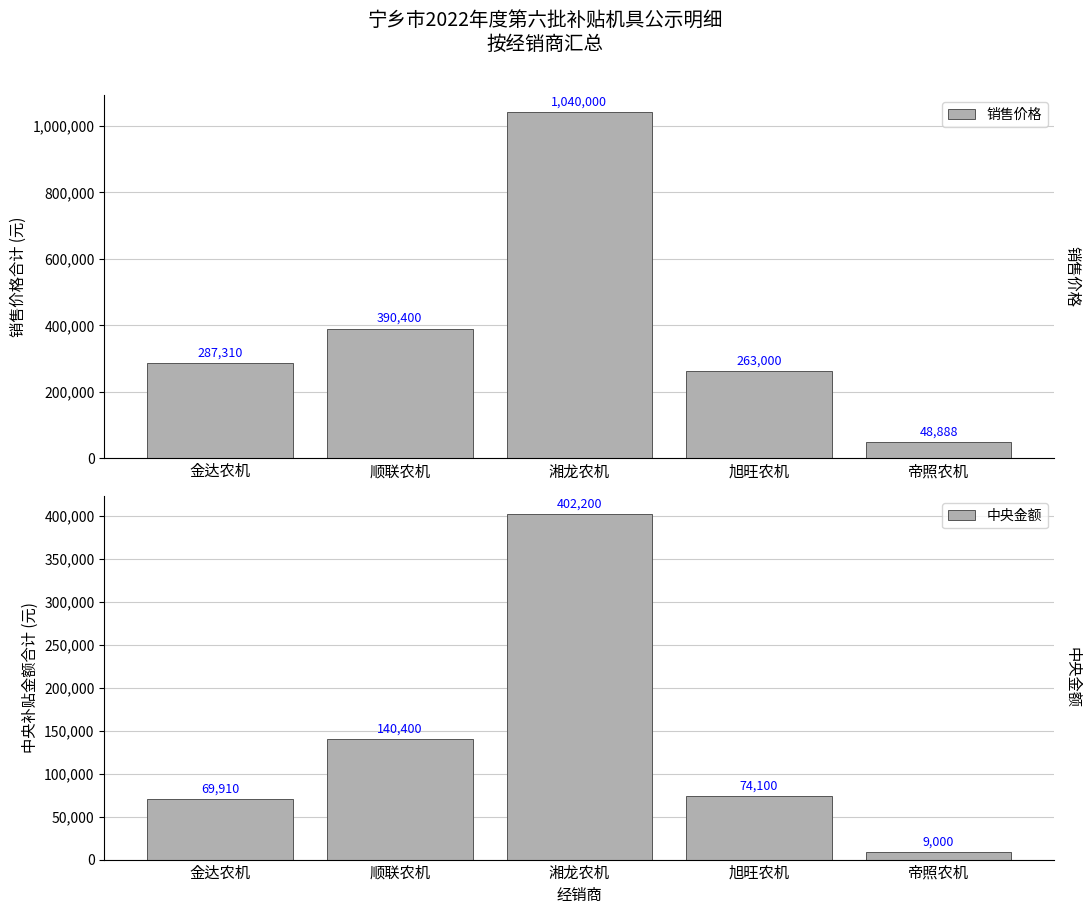

What is the minimum value shown in the chart?

9000